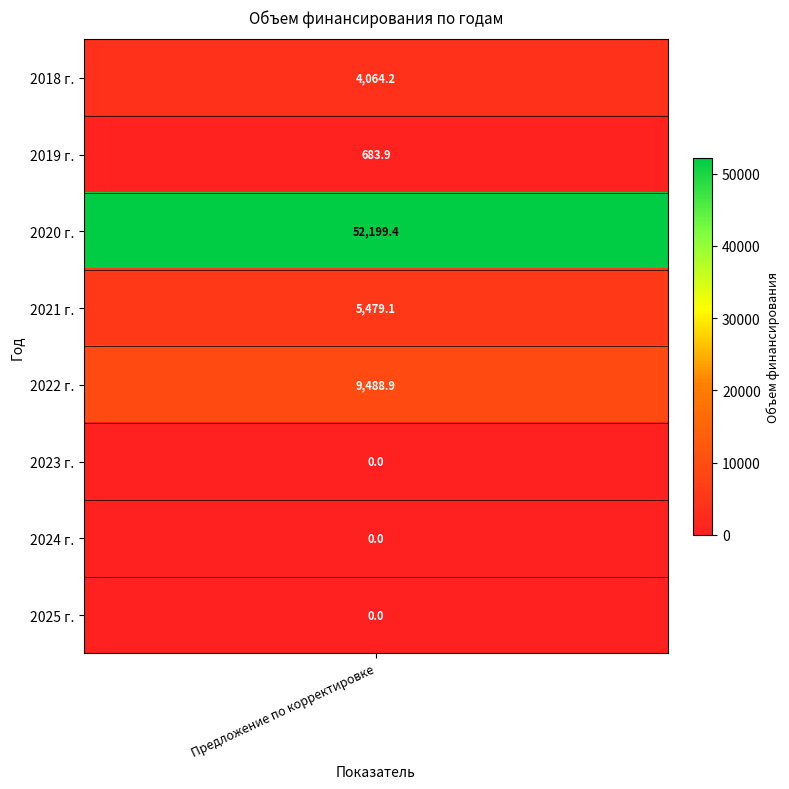

The chart shows a value of -20461.5 at 2023 г.. True or false?

False